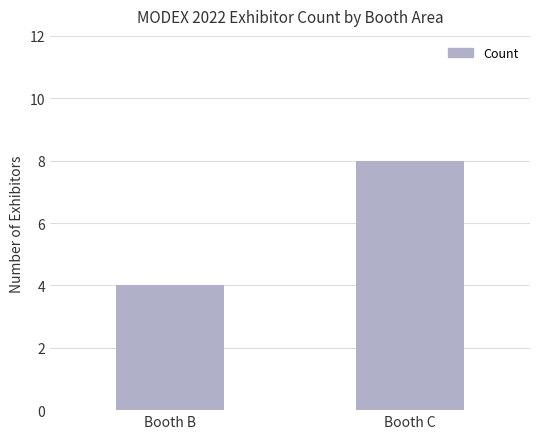

What is the sum of the values at Booth B and Booth C?

12